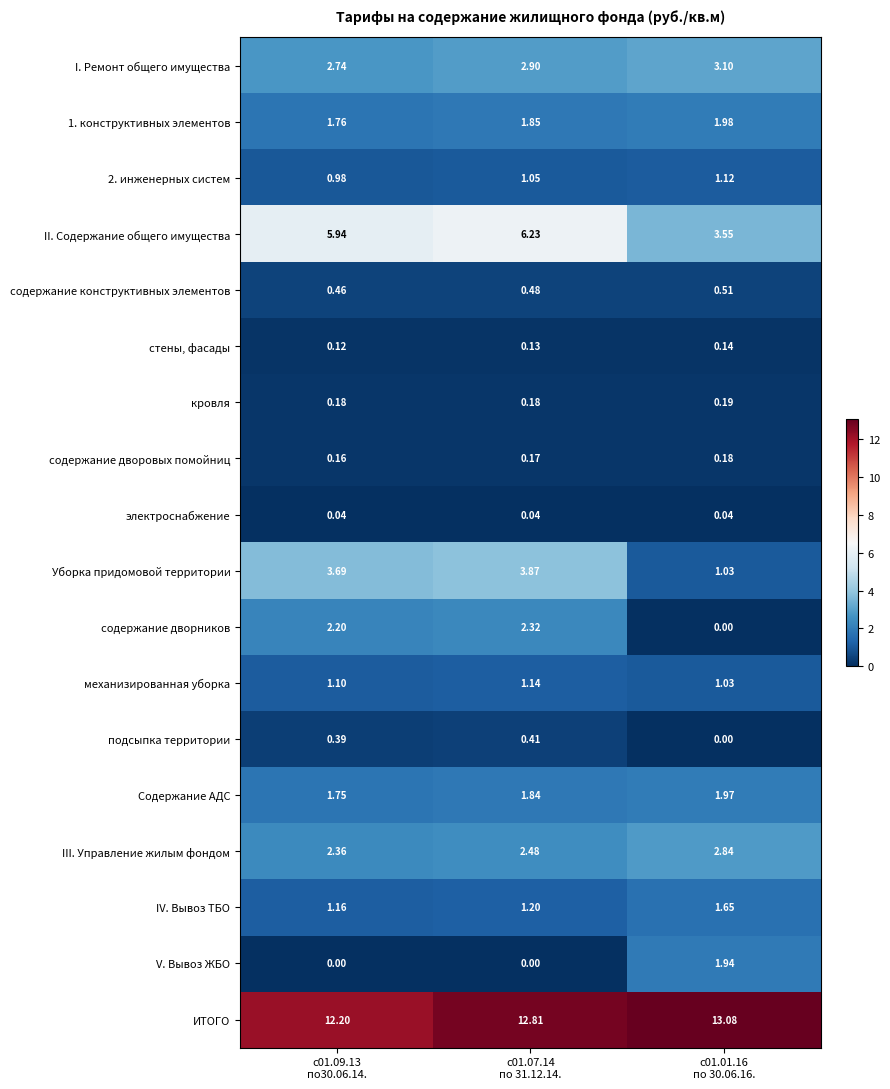

Which series has the widest spread of values?

Уборка придомовой территории